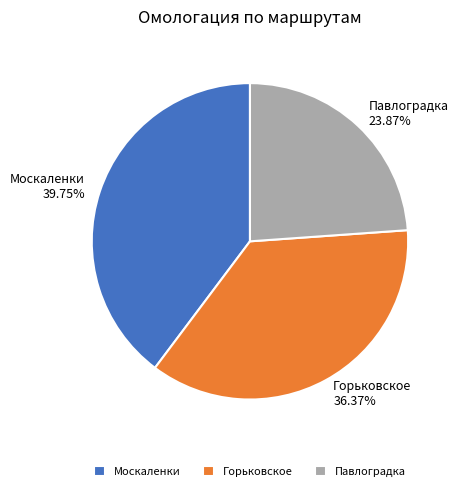

Do Москаленки and Павлоградка together represent more than half of the pie?

Yes